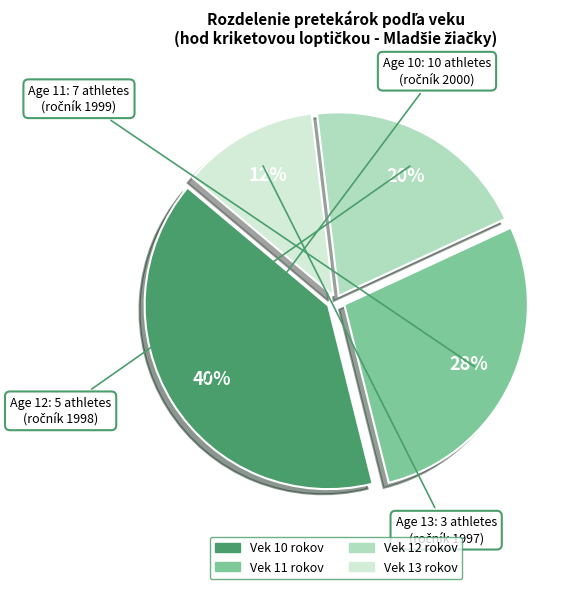

Is there a majority slice in this chart?

No